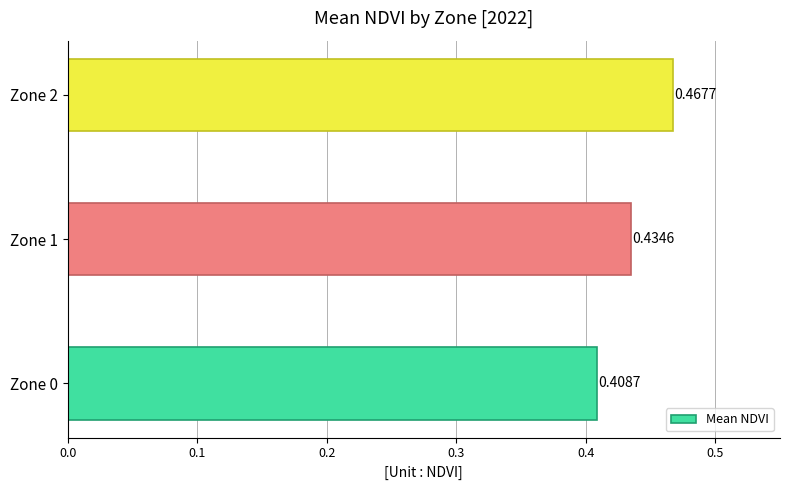

Rank the categories by value from highest to lowest.

Zone 2, Zone 1, Zone 0